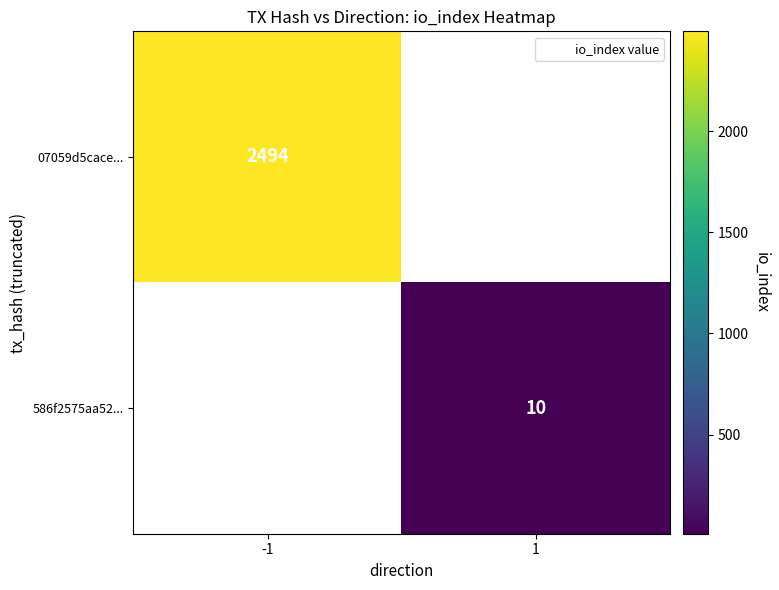

The value of 586f2575aa52... at 1 is 2.1. True or false?

False